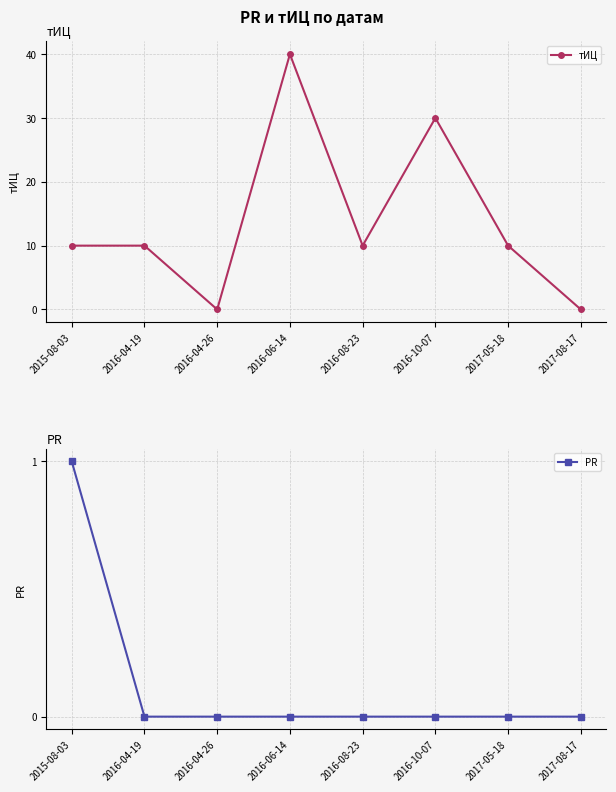

How many lines are shown in the chart?

2